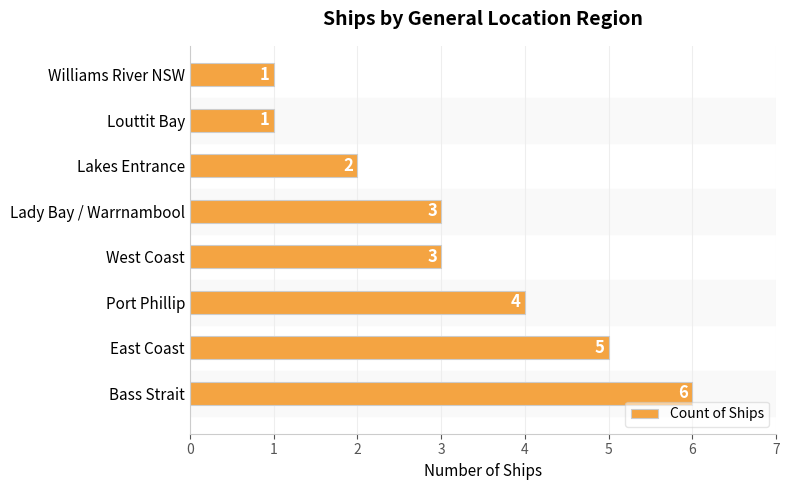

What is the difference between the maximum and second lowest values?

5